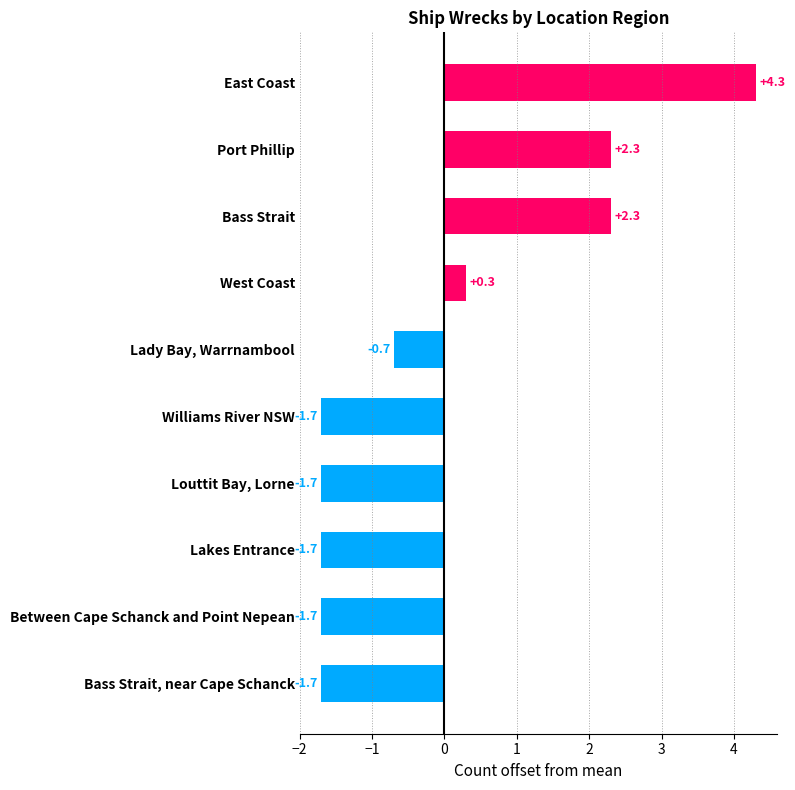

What is the difference between the maximum and minimum values?

6.0